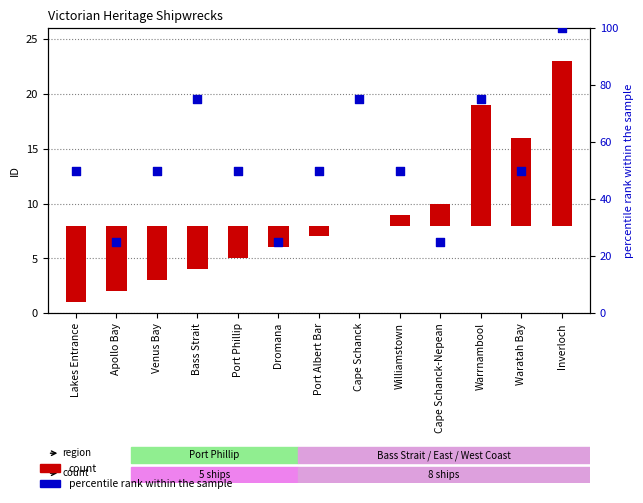

Which series has the largest total across all categories?

percentile rank within the sample